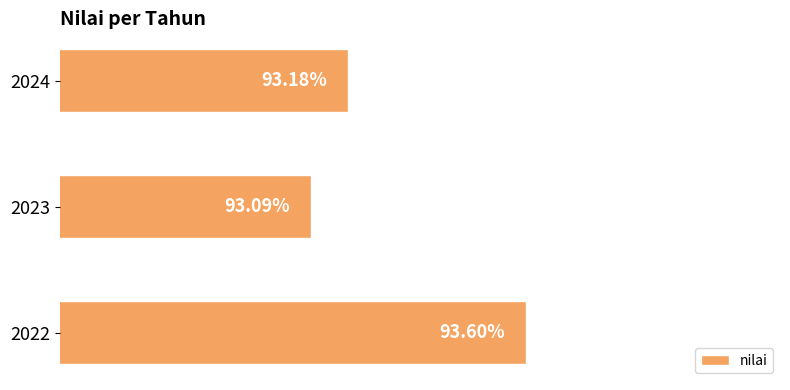

List the labels in order of value, largest first.

2022, 2024, 2023